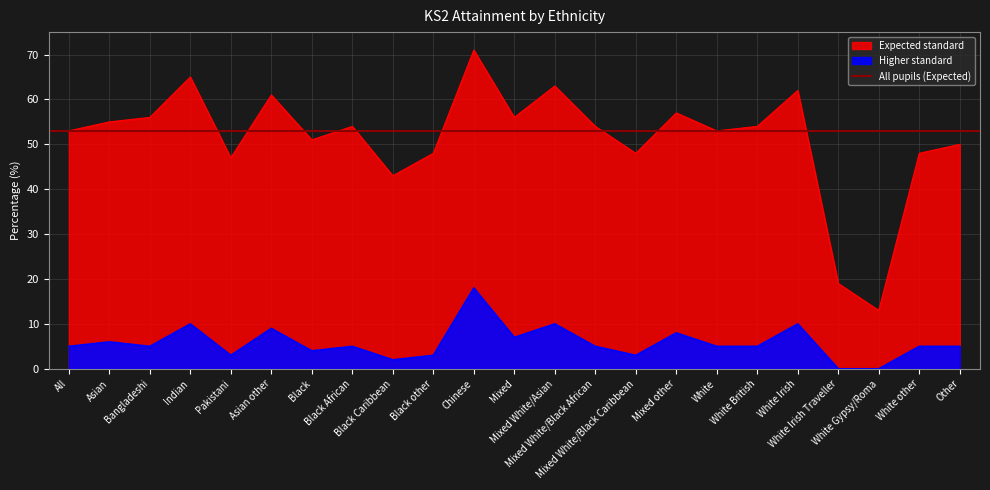

How many lines are shown in the chart?

2